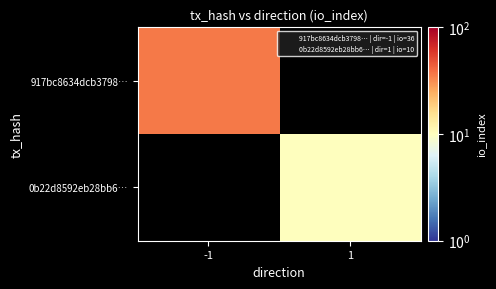

At which category is the sum across all series the highest?

-1